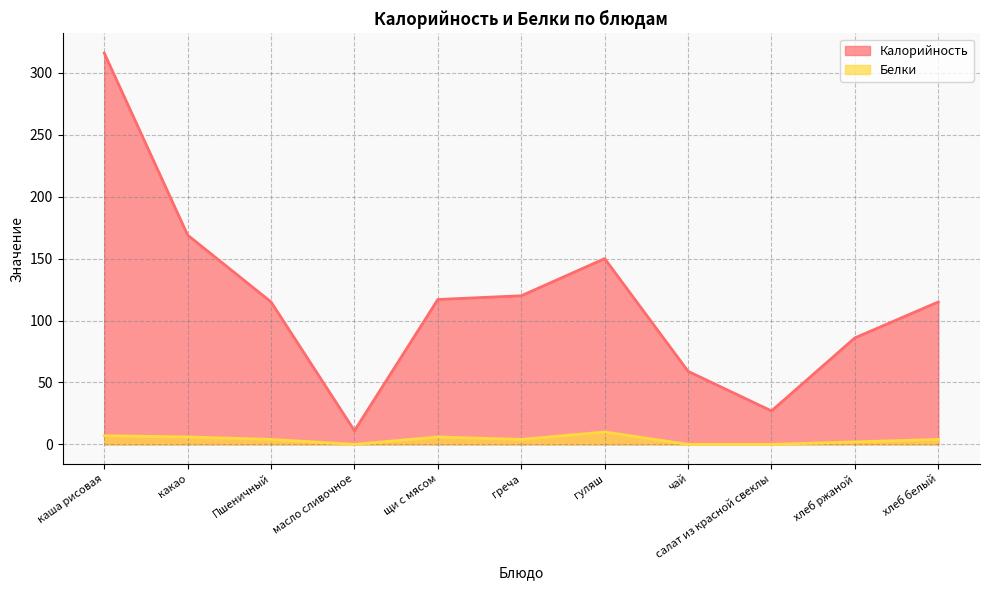

Reading left to right, transcribe all the data shown in this chart.

Калорийность: каша рисовая=316	какао=169	Пшеничный=115	масло сливочное=11	щи с мясом=117	греча=120	гуляш=150	чай=59	салат из красной свеклы=27	хлеб ржаной=86	хлеб белый=115
Белки: каша рисовая=7	какао=6	Пшеничный=4	масло сливочное=0	щи с мясом=6	греча=4	гуляш=10	чай=0	салат из красной свеклы=0	хлеб ржаной=2	хлеб белый=4